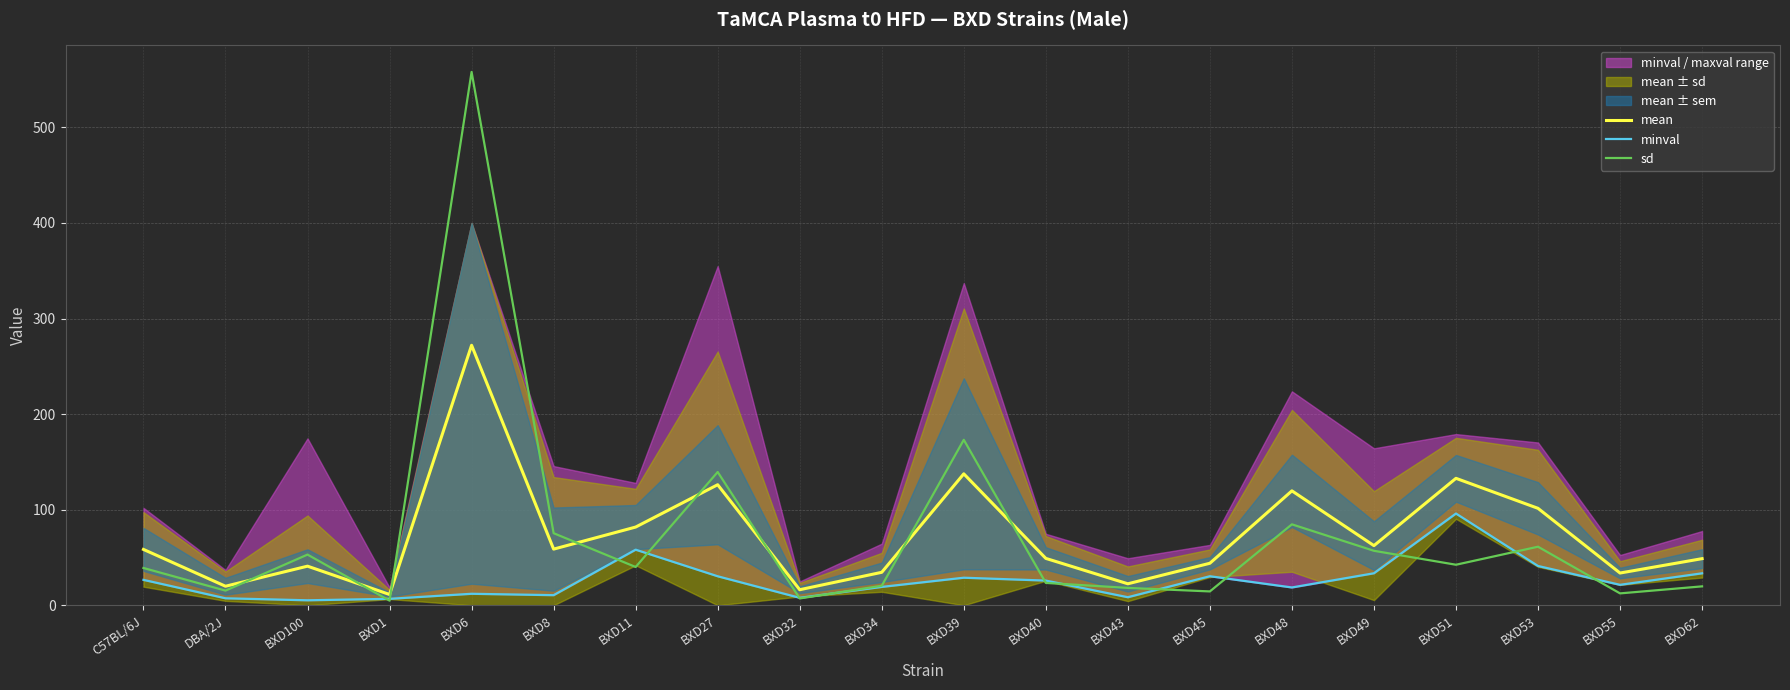

What is the minimum value shown in the chart?

4.8